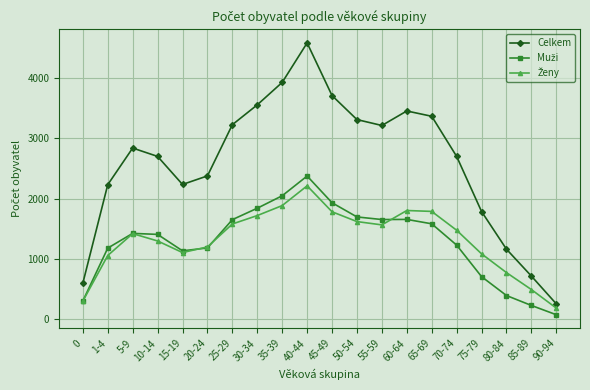

The value of Celkem at 40-44 is 7460. True or false?

False